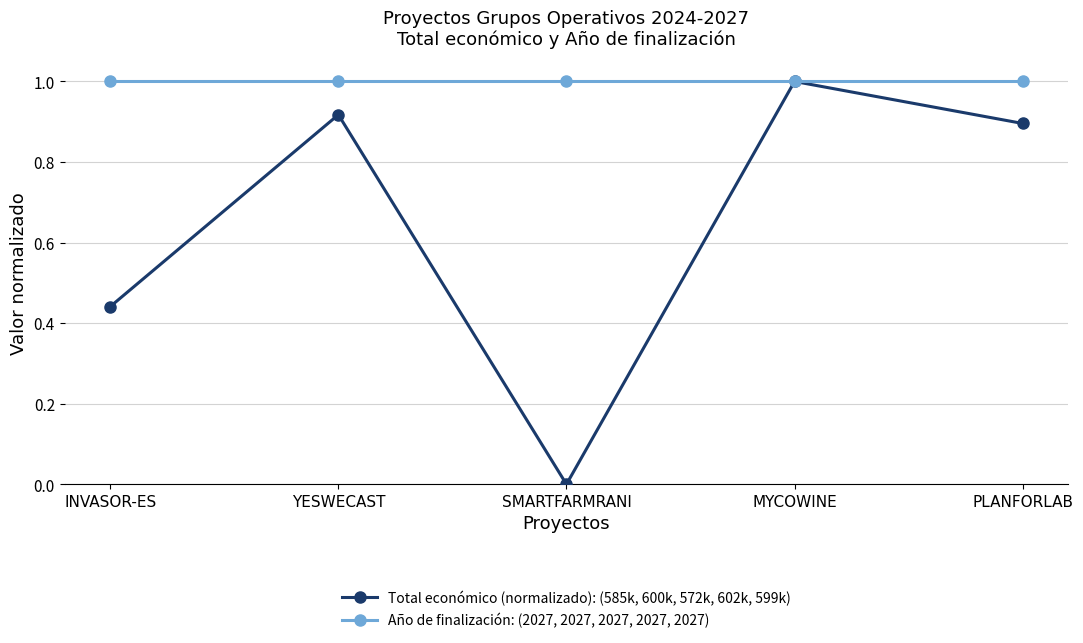

Which series changed the most between INVASOR-ES and YESWECAST?

Total económico (normalizado): (585k, 600k, 572k, 602k, 599k)